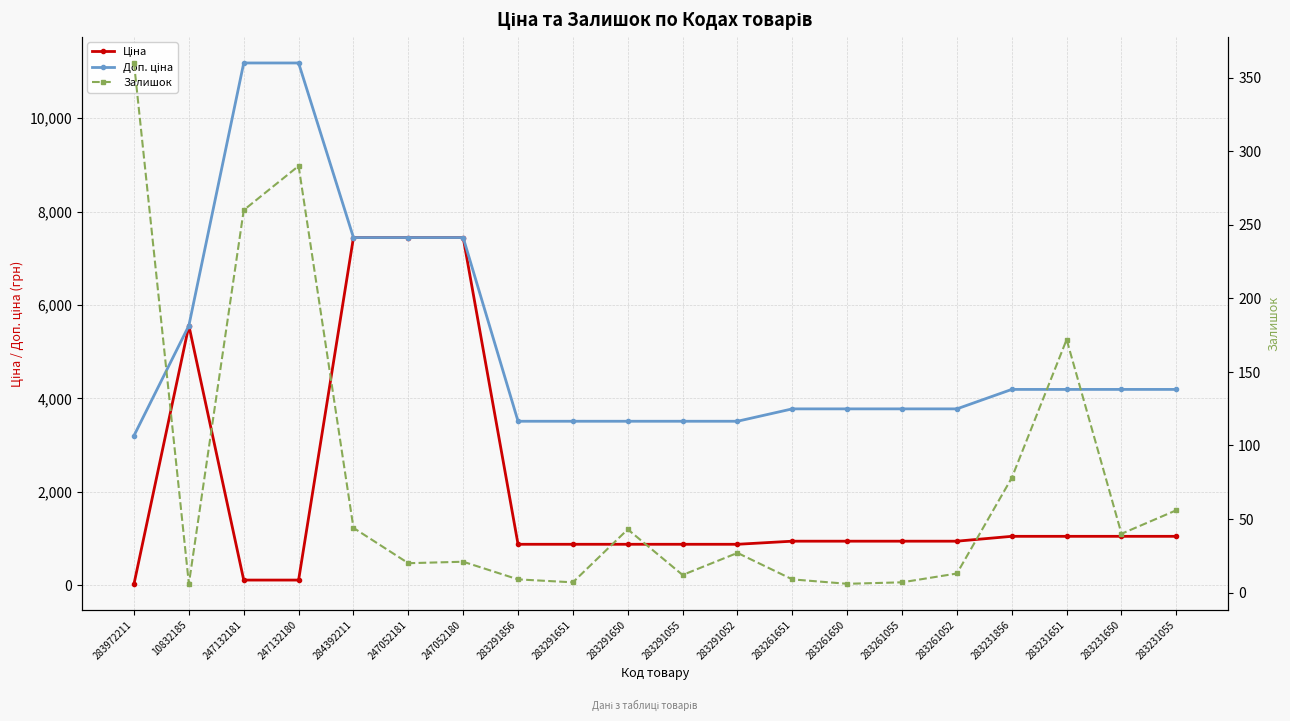

Reading left to right, transcribe all the data shown in this chart.

Ціна: 32.0	5560.3	111.8	111.8	7444.6	7444.6	7444.6	878.0	878.0	878.0	878.0	878.0	944.2	944.2	944.2	944.2	1048.4	1048.4	1048.4	1048.4
Доп. ціна: 3205.0	5560.3	11182.0	11182.0	7444.6	7444.6	7444.6	3511.9	3511.9	3511.9	3511.9	3511.9	3777.0	3777.0	3777.0	3777.0	4193.5	4193.5	4193.5	4193.5
Залишок: 360.0	6.0	260.0	290.0	44.0	20.0	21.0	9.0	7.0	43.0	12.0	27.0	9.0	6.0	7.0	13.0	78.0	172.0	40.0	56.0